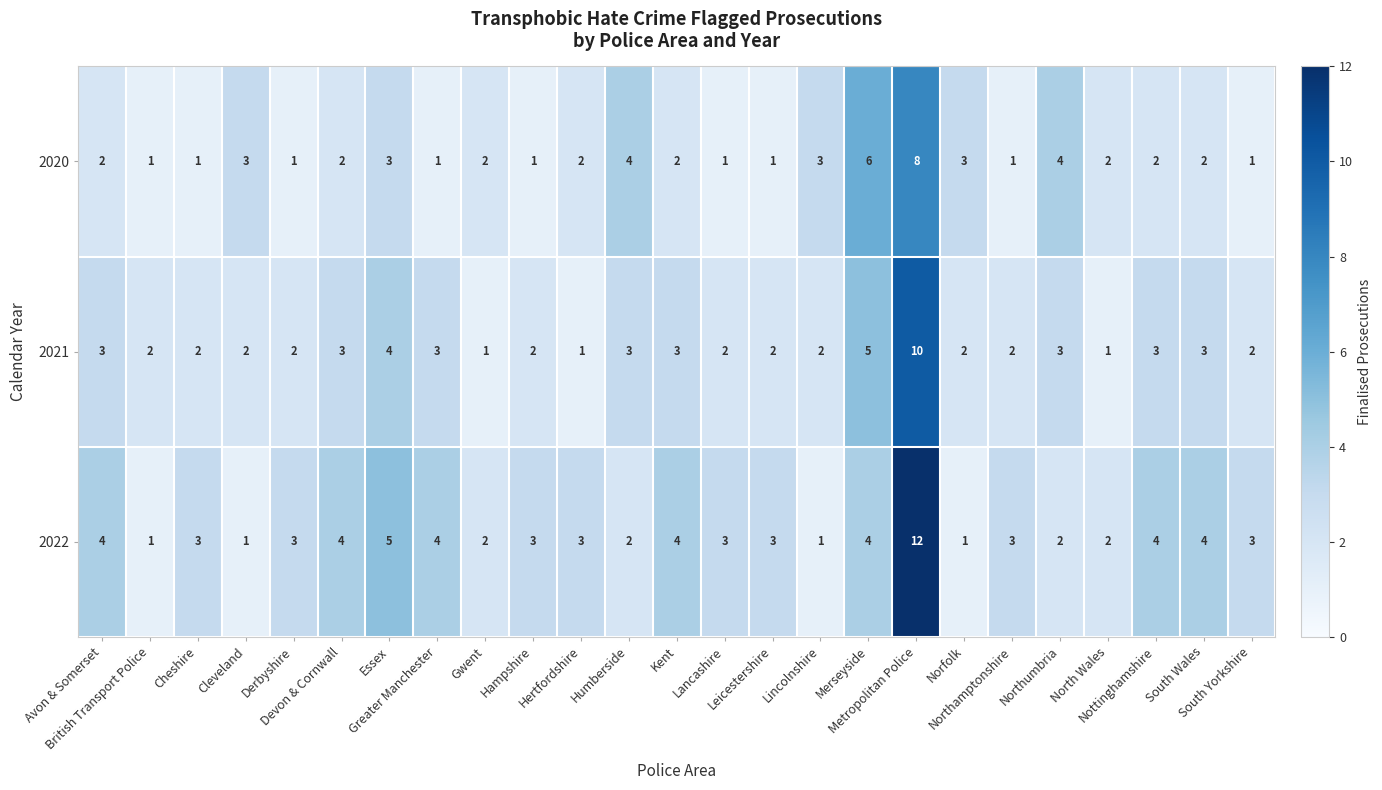

What is the greatest value displayed?

12